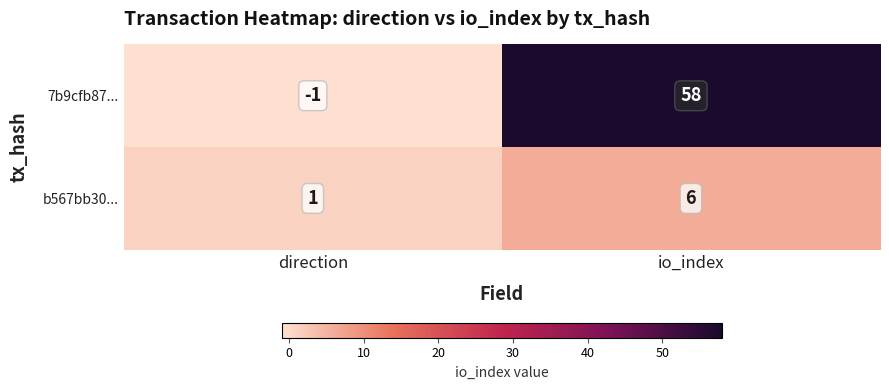

Is it true that 7b9cfb87... equals -1 at direction?

True